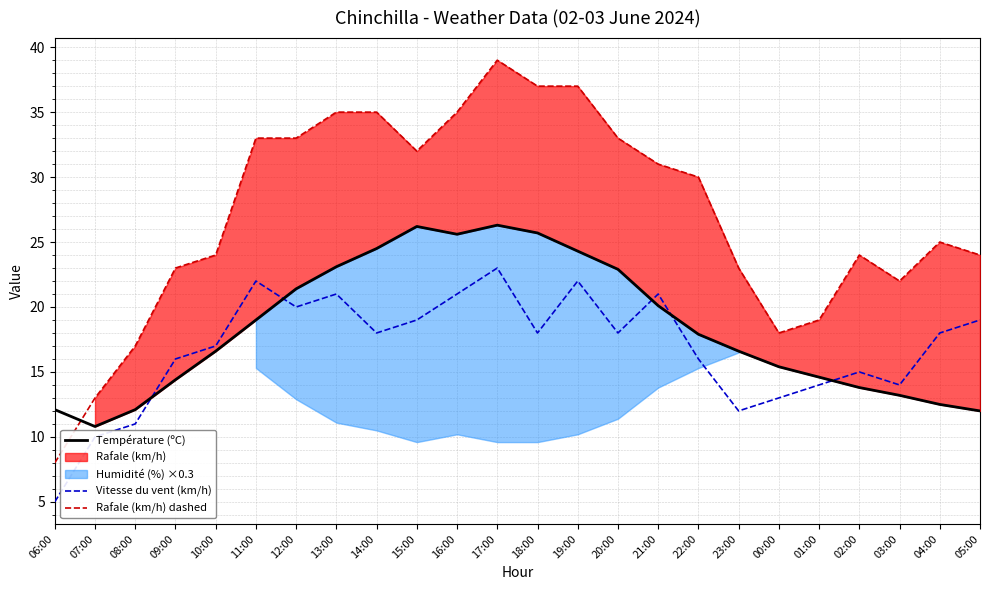

True or false: Température (ºC) has more than 1 points higher than both neighbors.

True